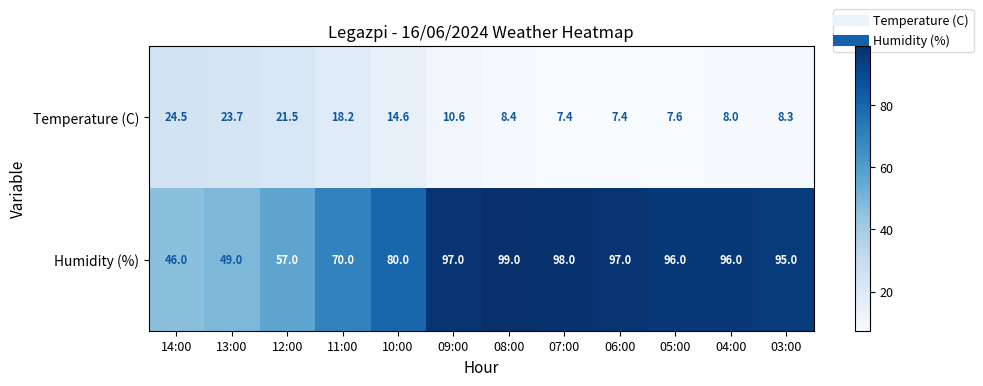

Which series has the largest total across all categories?

Humidity (%)